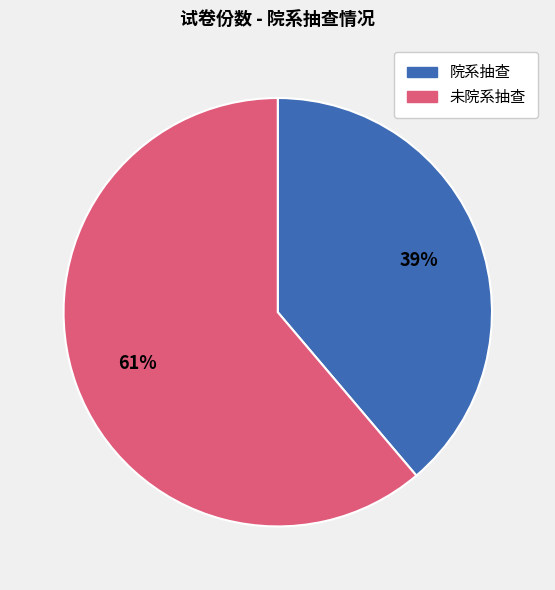

Is there a majority slice in this chart?

Yes